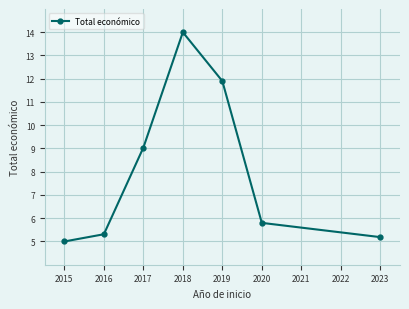

True or false: the data has more than 0 interior local peaks.

True